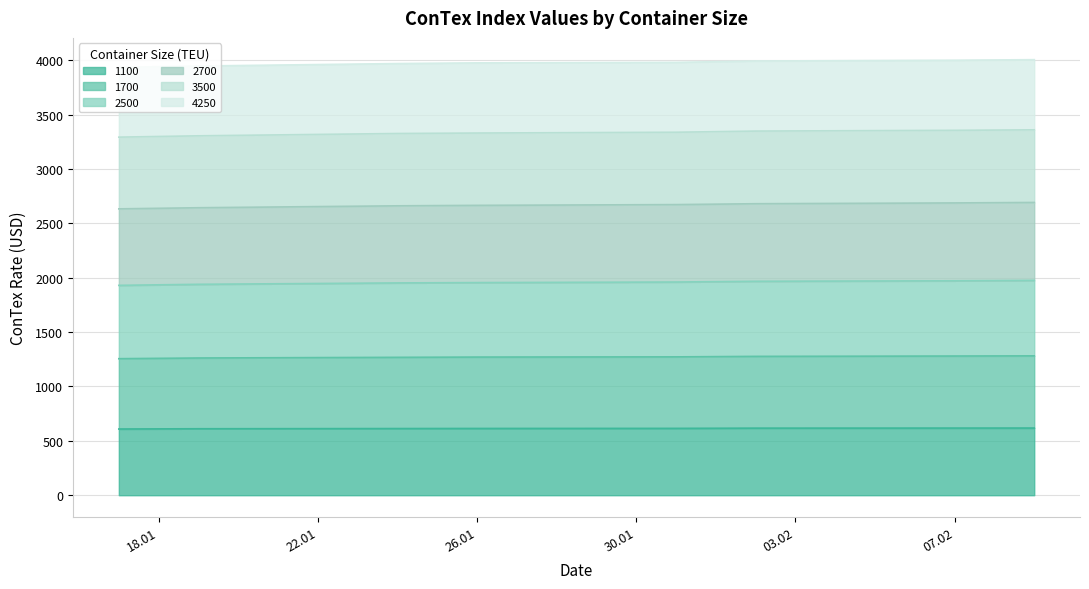

What is the difference between the maximum and minimum values in the 2700 series?

59.0